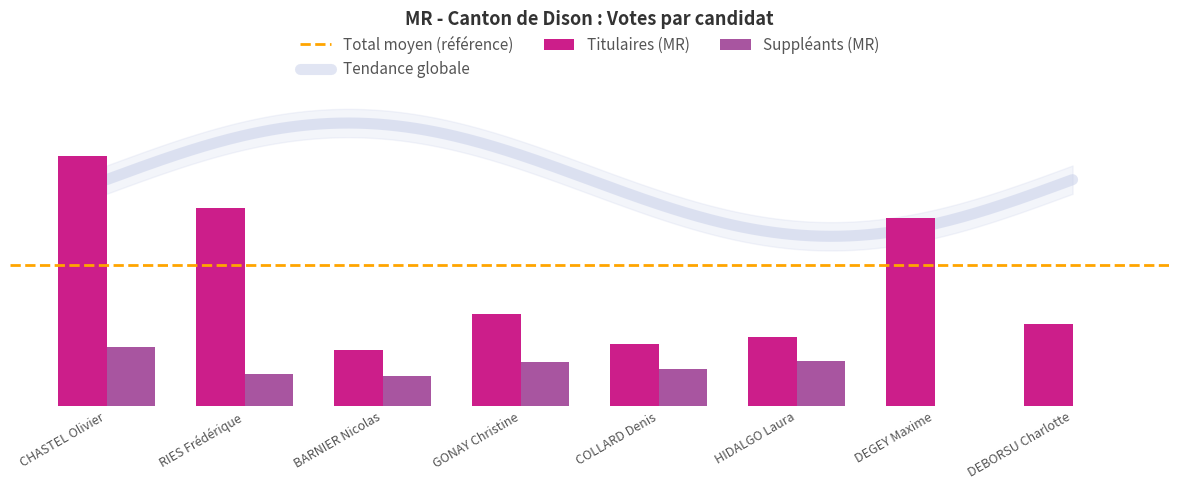

Is it true that Titulaires (MR) equals 227 at RIES Frédérique?

False